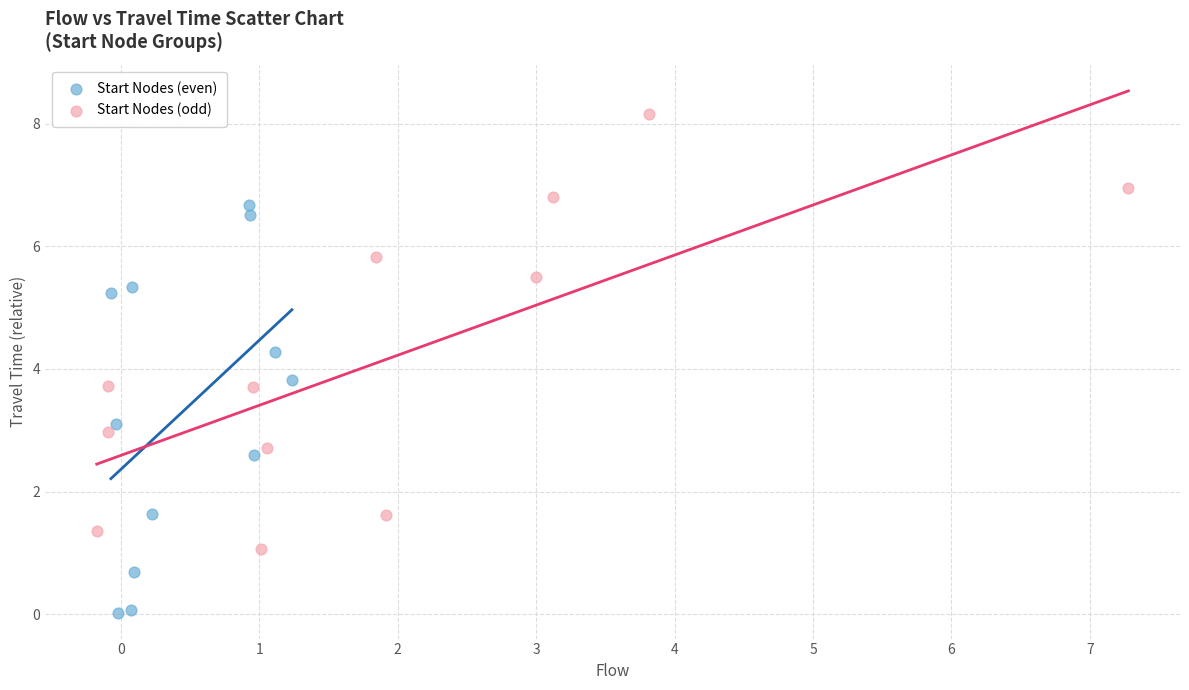

Which series has the widest spread of Y values?

Start Nodes (odd)